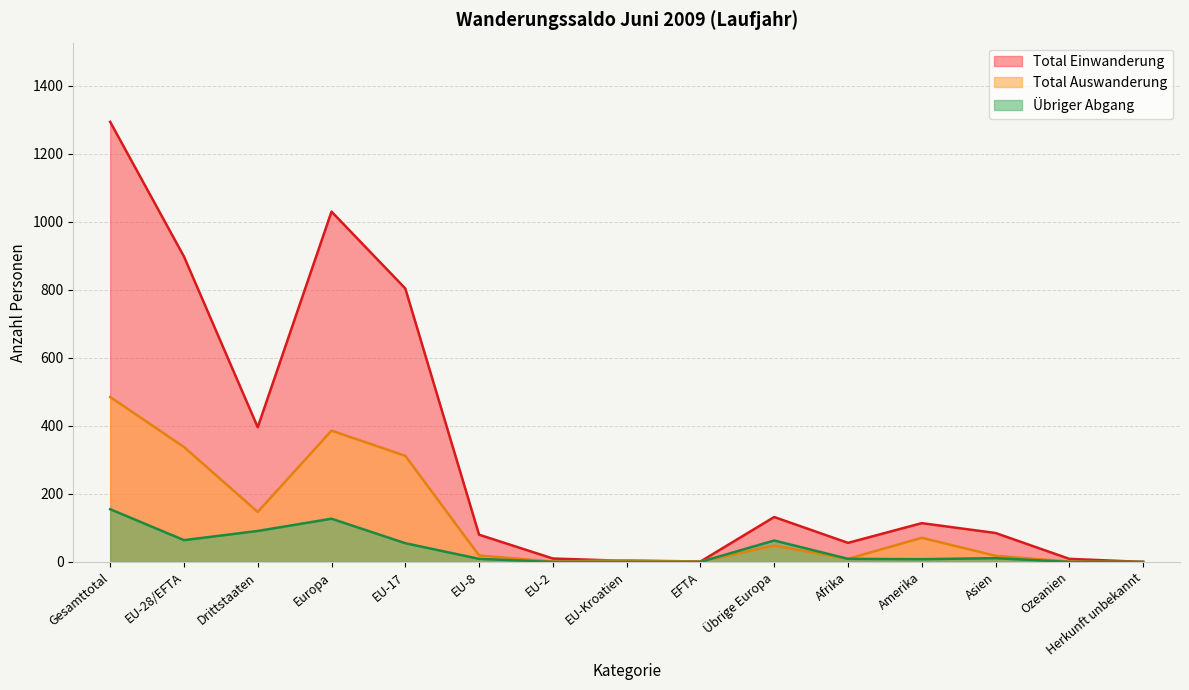

How many interior local valleys does the Total Auswanderung series have?

4